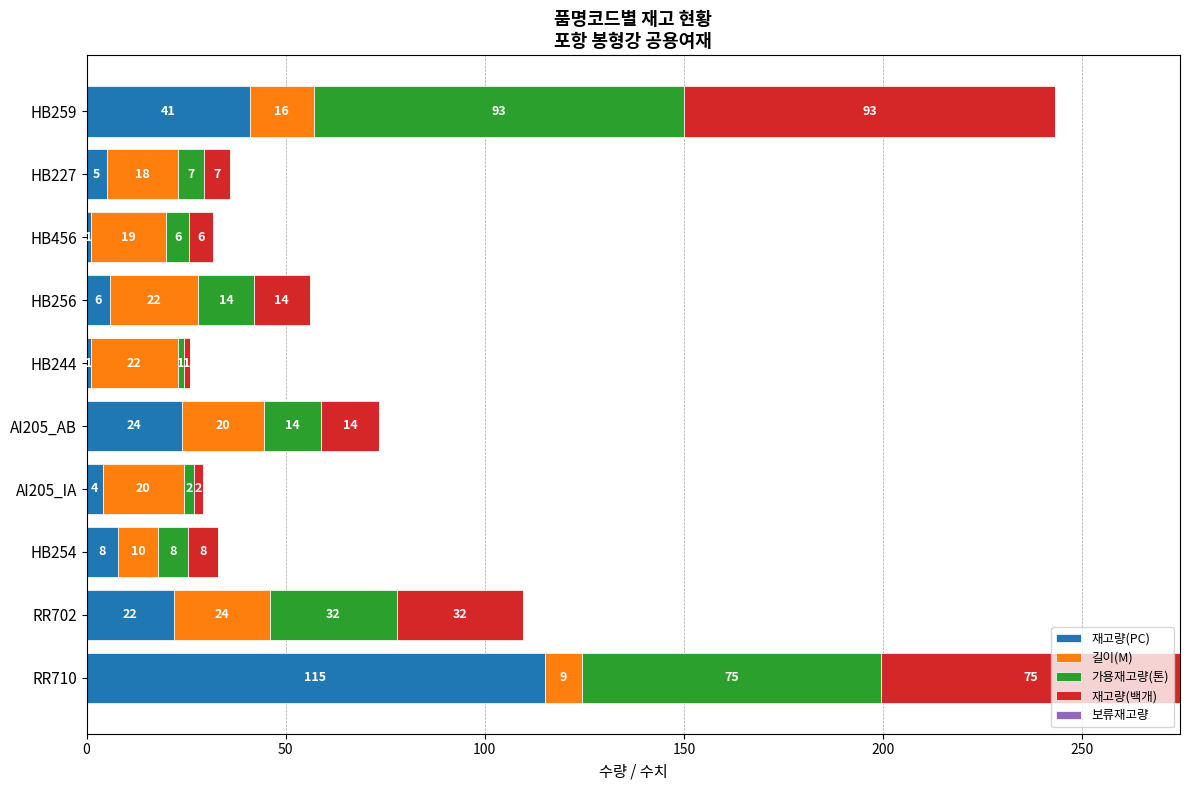

Where is 재고량(PC) nearest to the value 58?

HB259